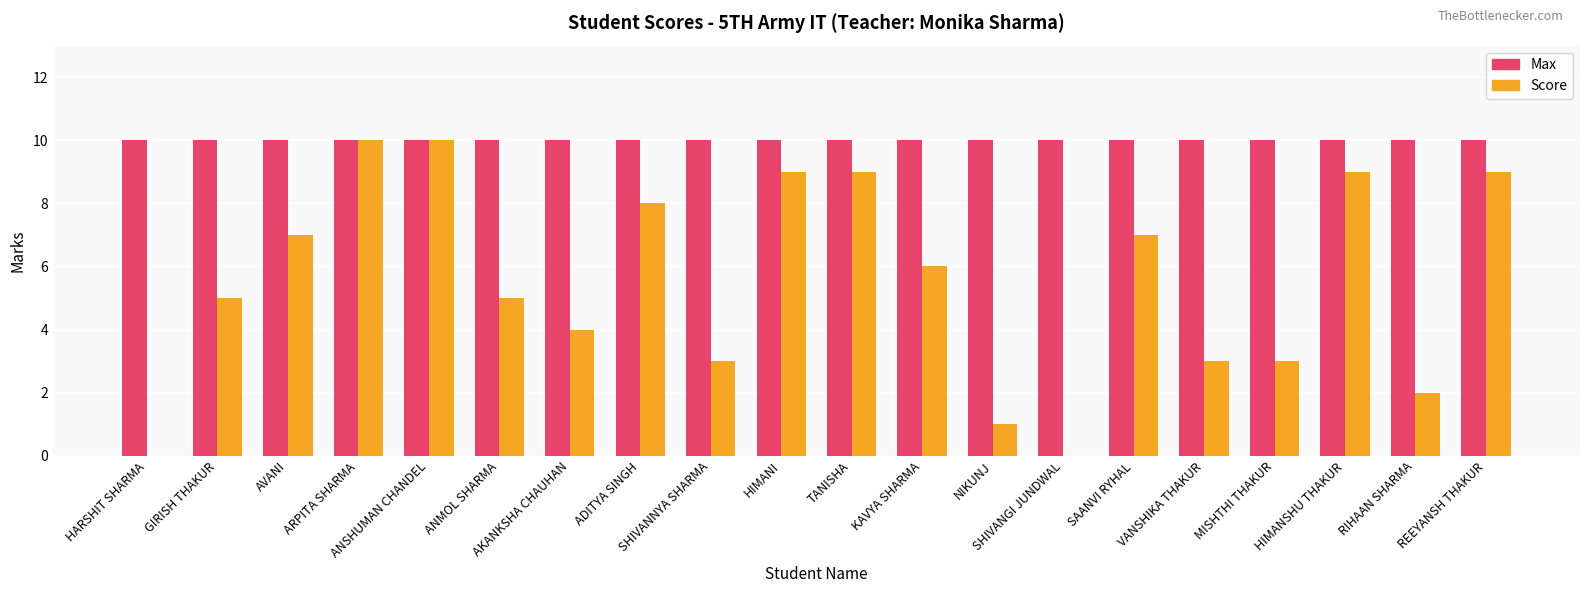

What is the greatest value displayed?

10